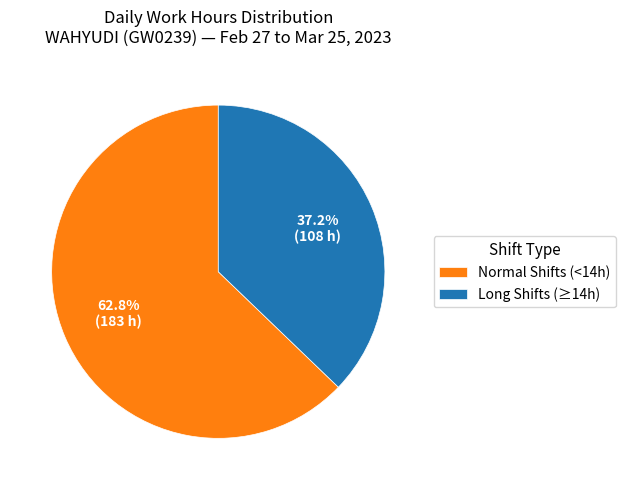

What is the largest slice in the pie chart?

Normal Shifts (<14h)